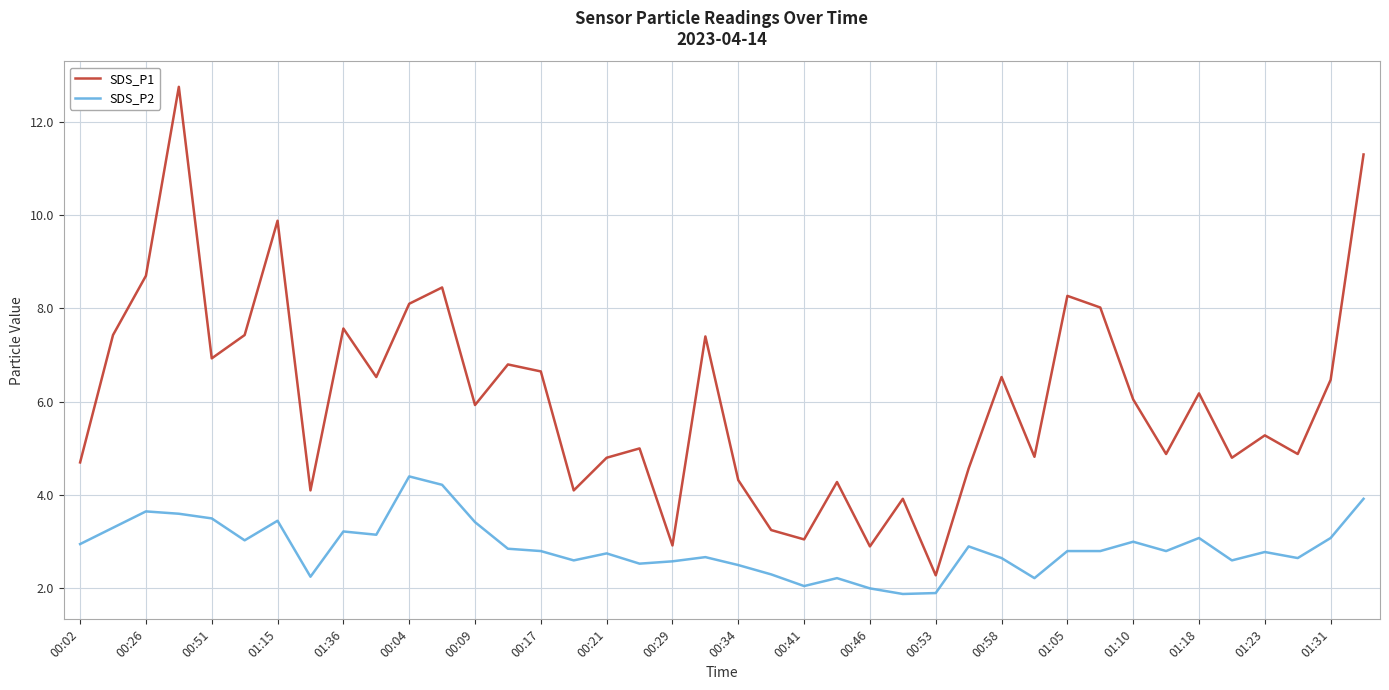

List the series in order of their overall mean, lowest first.

SDS_P2, SDS_P1